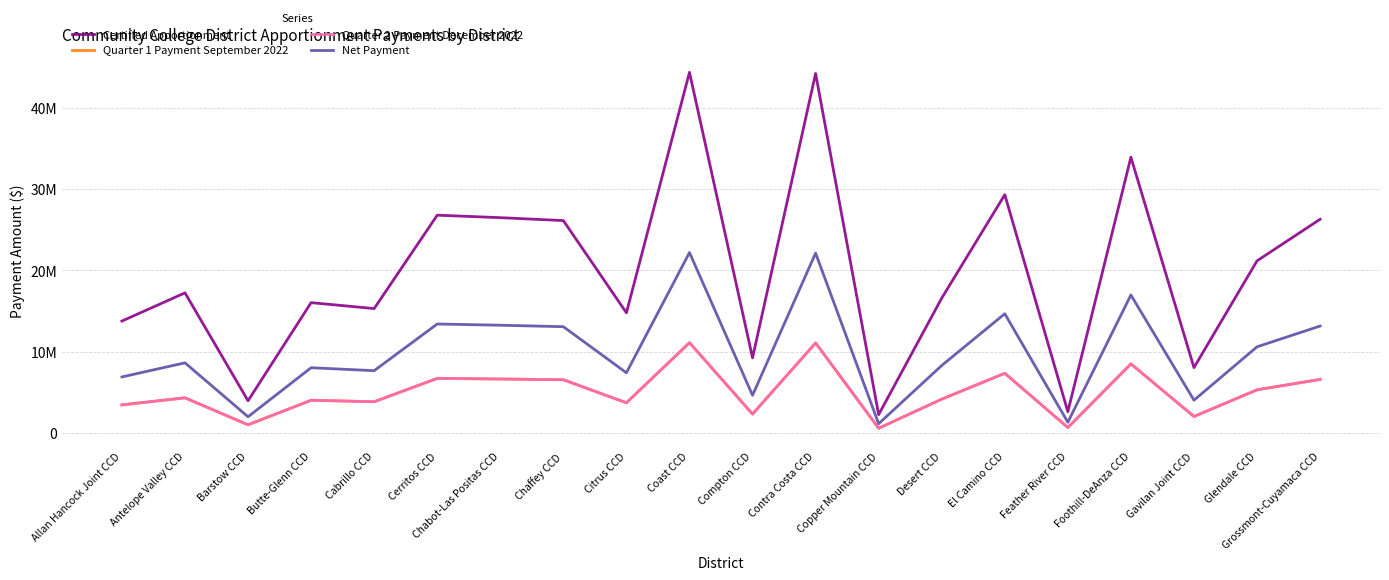

Rank the series by their maximum value, from lowest to highest.

Quarter 1 Payment September 2022, Quarter 2 Payment December 2022, Net Payment, Certified Apportionment